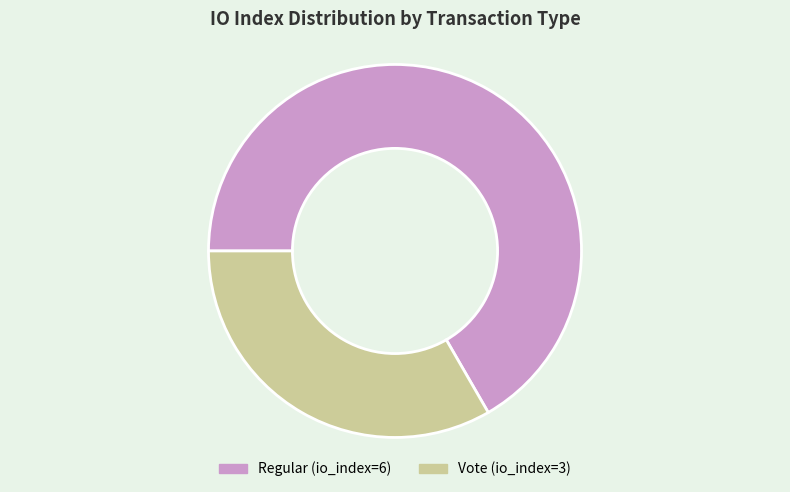

Which category has the biggest portion of the pie?

Regular (io_index=6)